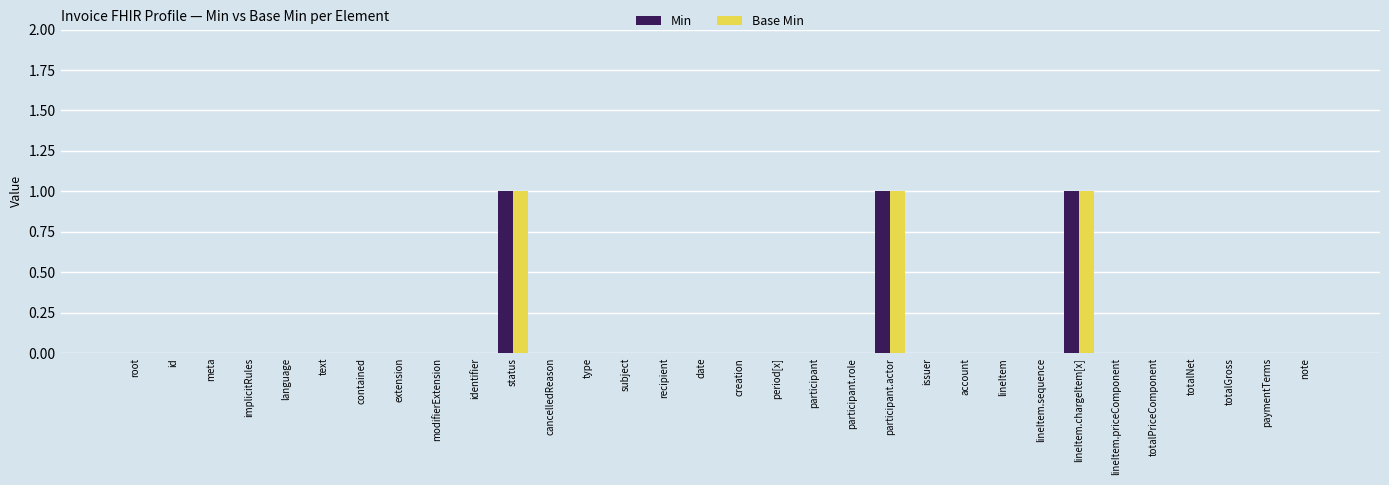

Reading left to right, extract all data points from this chart.

Min: root=0	id=0	meta=0	implicitRules=0	language=0	text=0	contained=0	extension=0	modifierExtension=0	identifier=0	status=1	cancelledReason=0	type=0	subject=0	recipient=0	date=0	creation=0	period[x]=0	participant=0	participant.role=0	participant.actor=1	issuer=0	account=0	lineItem=0	lineItem.sequence=0	lineItem.chargeItem[x]=1	lineItem.priceComponent=0	totalPriceComponent=0	totalNet=0	totalGross=0	paymentTerms=0	note=0
Base Min: root=0	id=0	meta=0	implicitRules=0	language=0	text=0	contained=0	extension=0	modifierExtension=0	identifier=0	status=1	cancelledReason=0	type=0	subject=0	recipient=0	date=0	creation=0	period[x]=0	participant=0	participant.role=0	participant.actor=1	issuer=0	account=0	lineItem=0	lineItem.sequence=0	lineItem.chargeItem[x]=1	lineItem.priceComponent=0	totalPriceComponent=0	totalNet=0	totalGross=0	paymentTerms=0	note=0